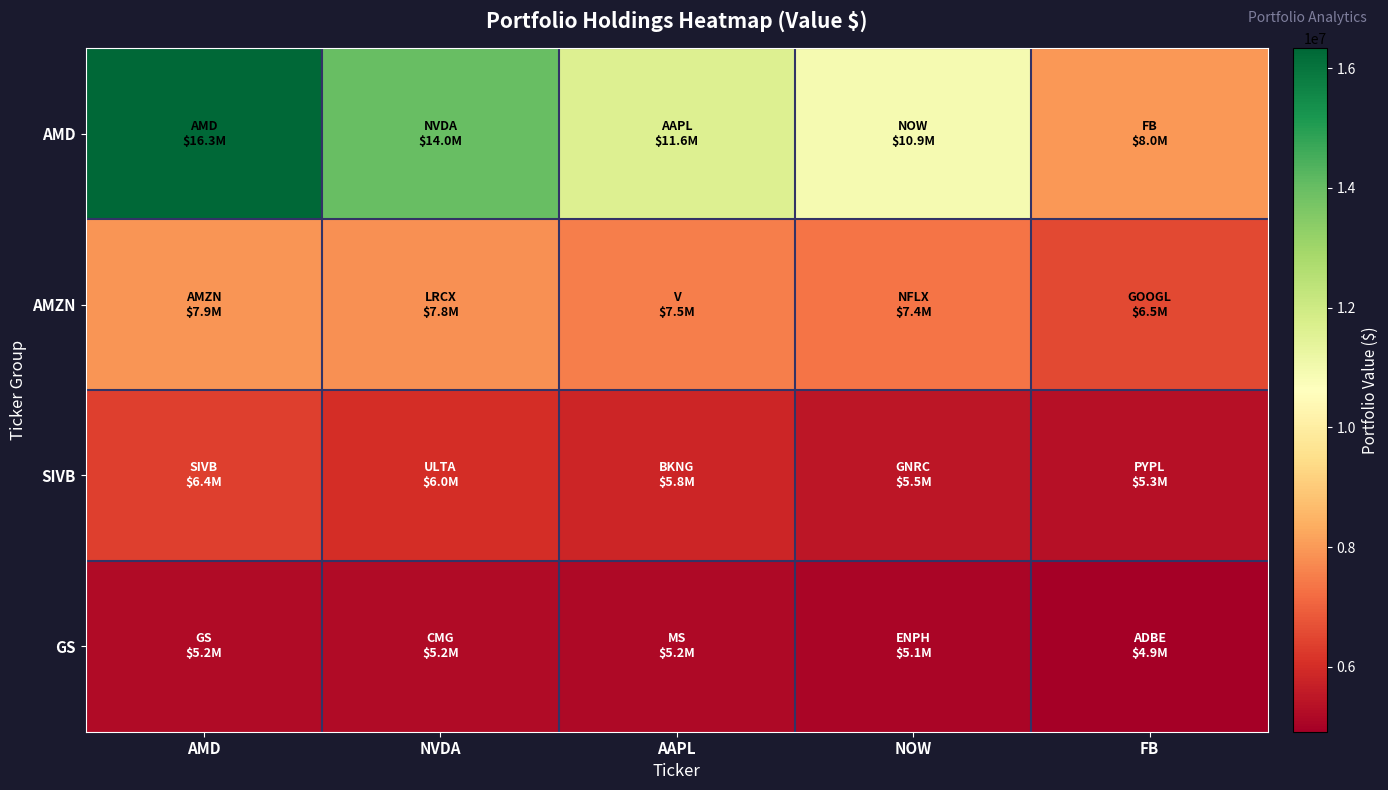

Rank the series by their maximum value, from highest to lowest.

AMD, AMZN, SIVB, GS